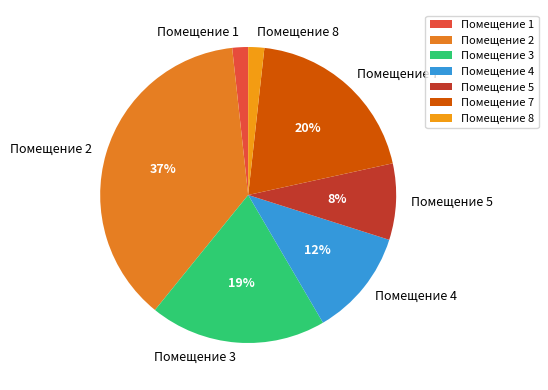

How many slices are in this pie chart?

7